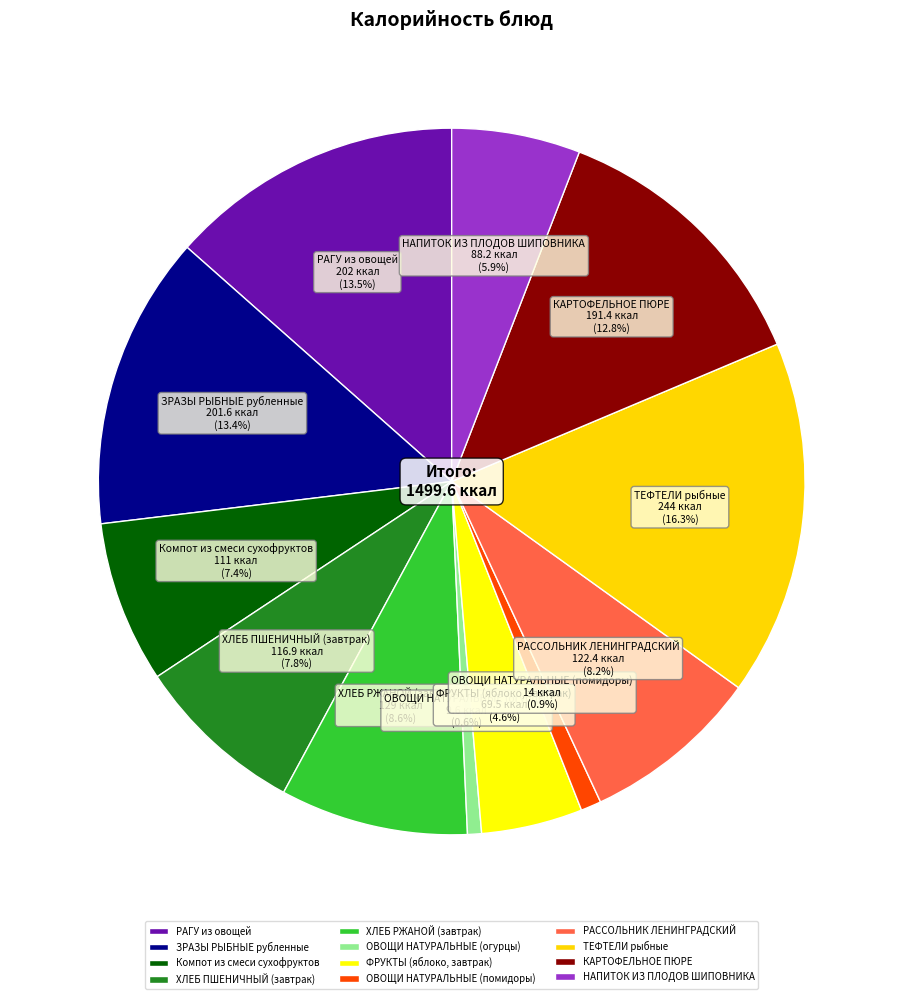

To the nearest percent, what is the difference between the ХЛЕБ ПШЕНИЧНЫЙ (завтрак) and ОВОЩИ НАТУРАЛЬНЫЕ (огурцы) slice percentages?

7%